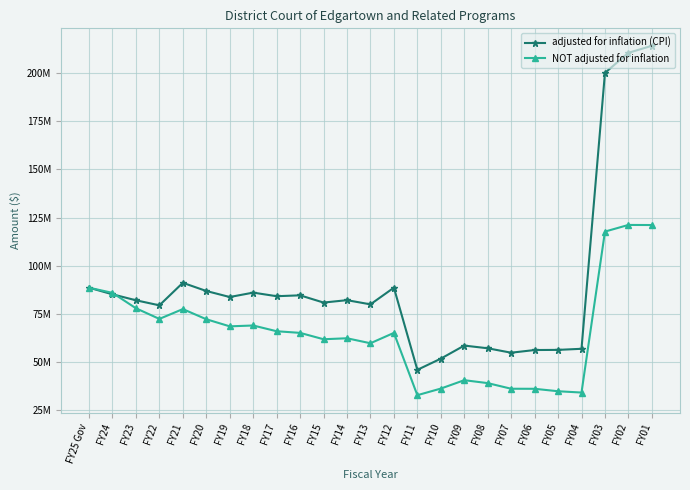

What is the label of the 14th point from the right?

FY14